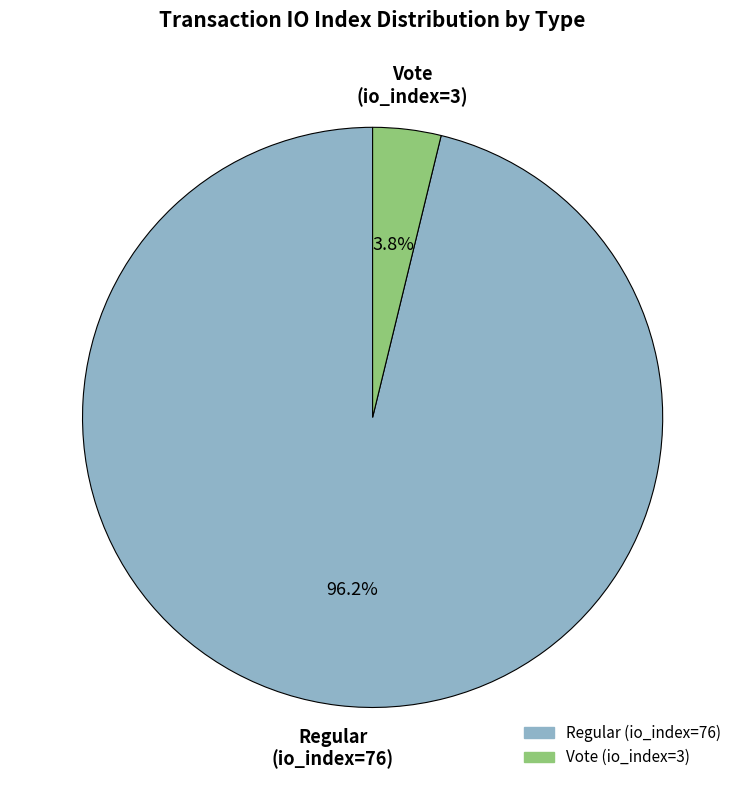

Rank the categories by value from lowest to highest.

Vote (io_index=3), Regular (io_index=76)